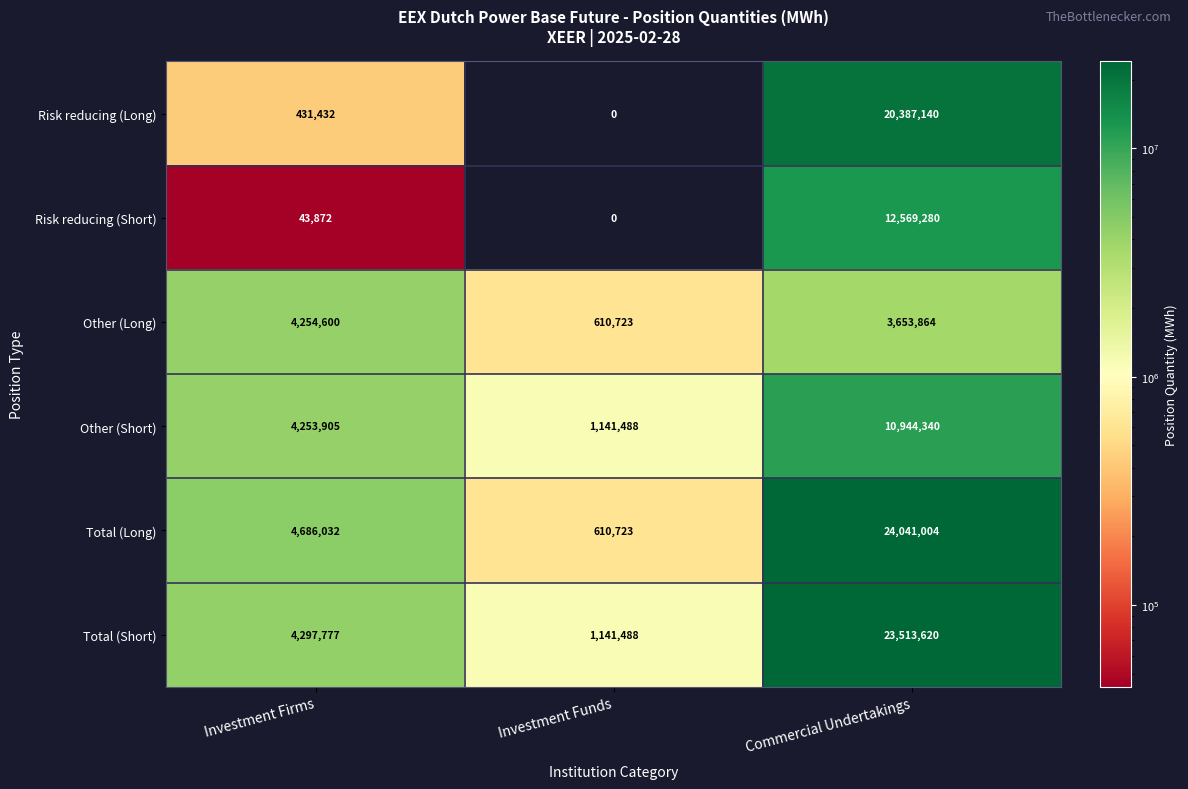

The value of Other (Long) at Investment Firms is 4254600. True or false?

True